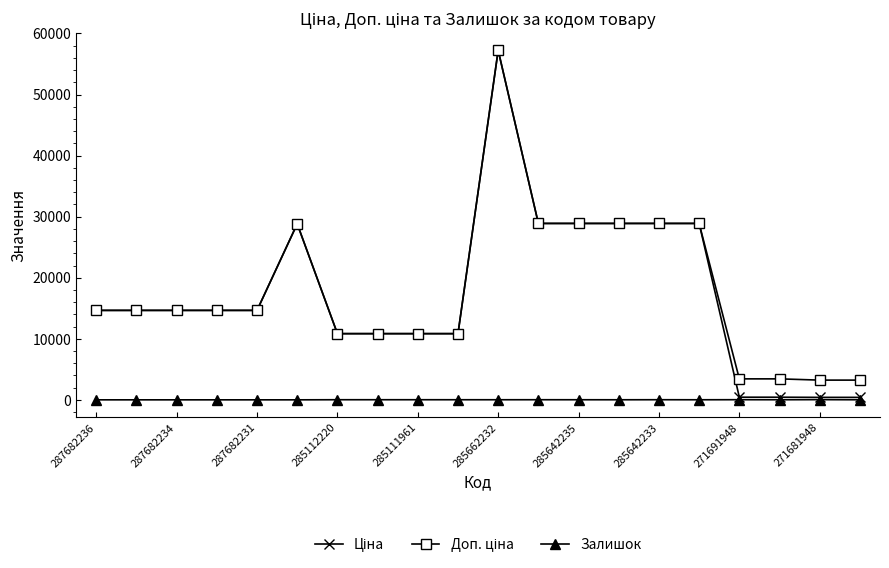

What is the difference between the maximum and minimum values in the Залишок series?

30.0